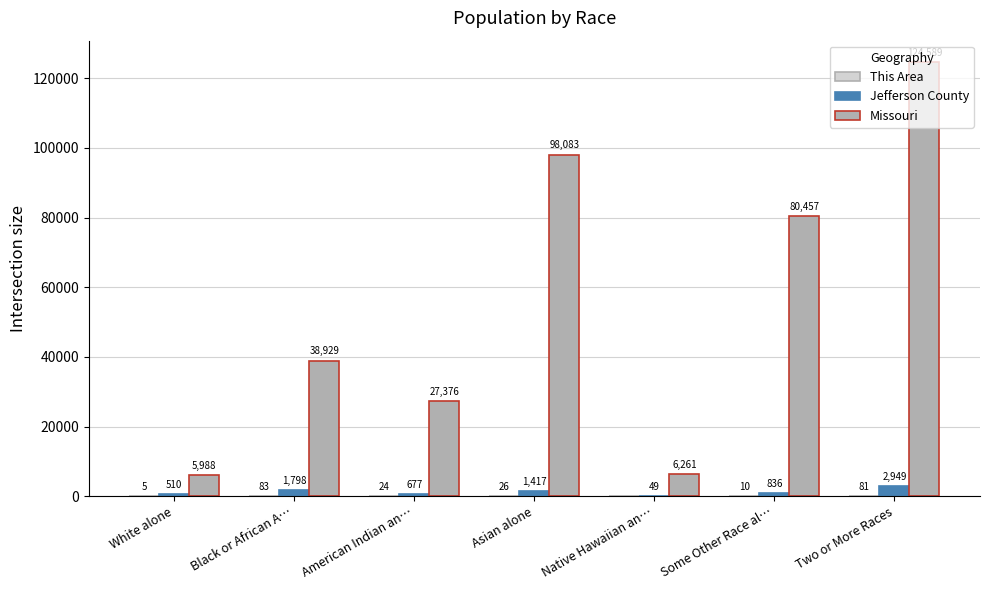

The Missouri series shows 27376 at American Indian an…. True or false?

True